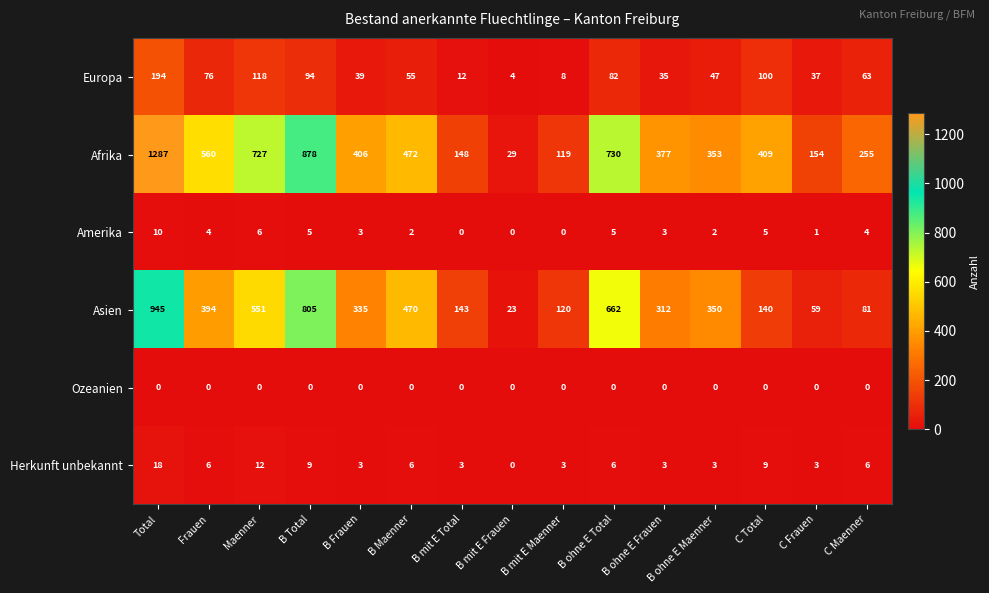

What is the minimum value for Europa?

4